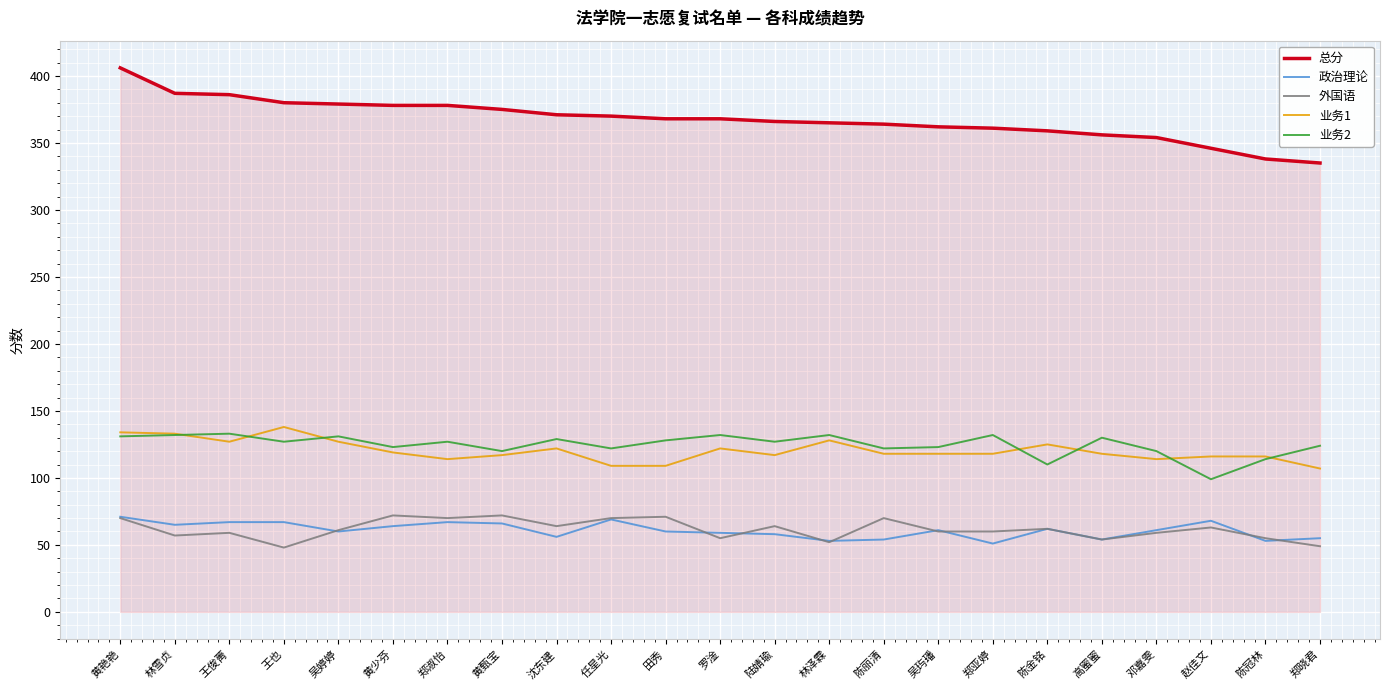

How many lines are shown in the chart?

5